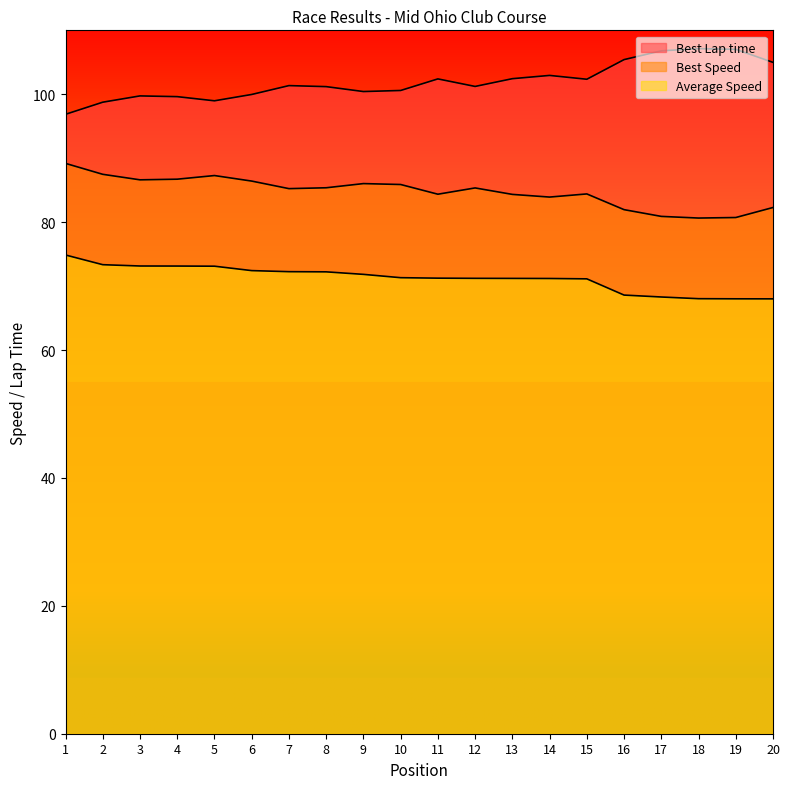

Where is the first local maximum for Best Lap time?

3